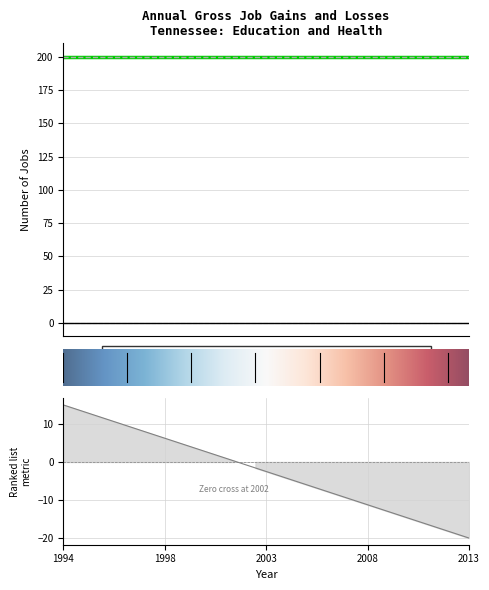

What is the minimum value for Gross job gains (Total)?

200